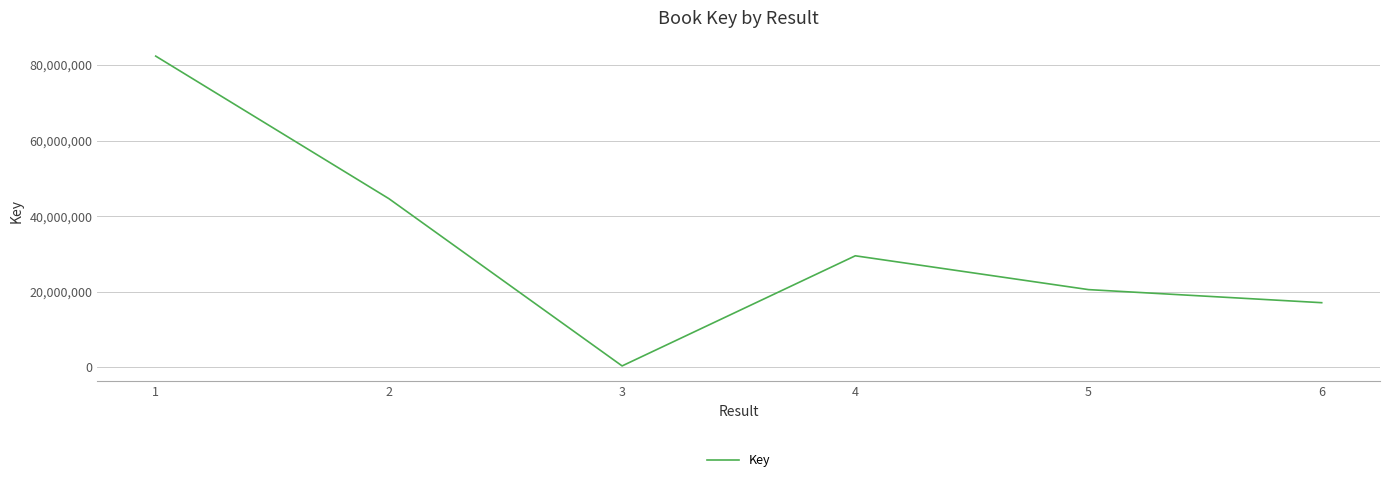

Rank the categories by value from lowest to highest.

3, 6, 5, 4, 2, 1